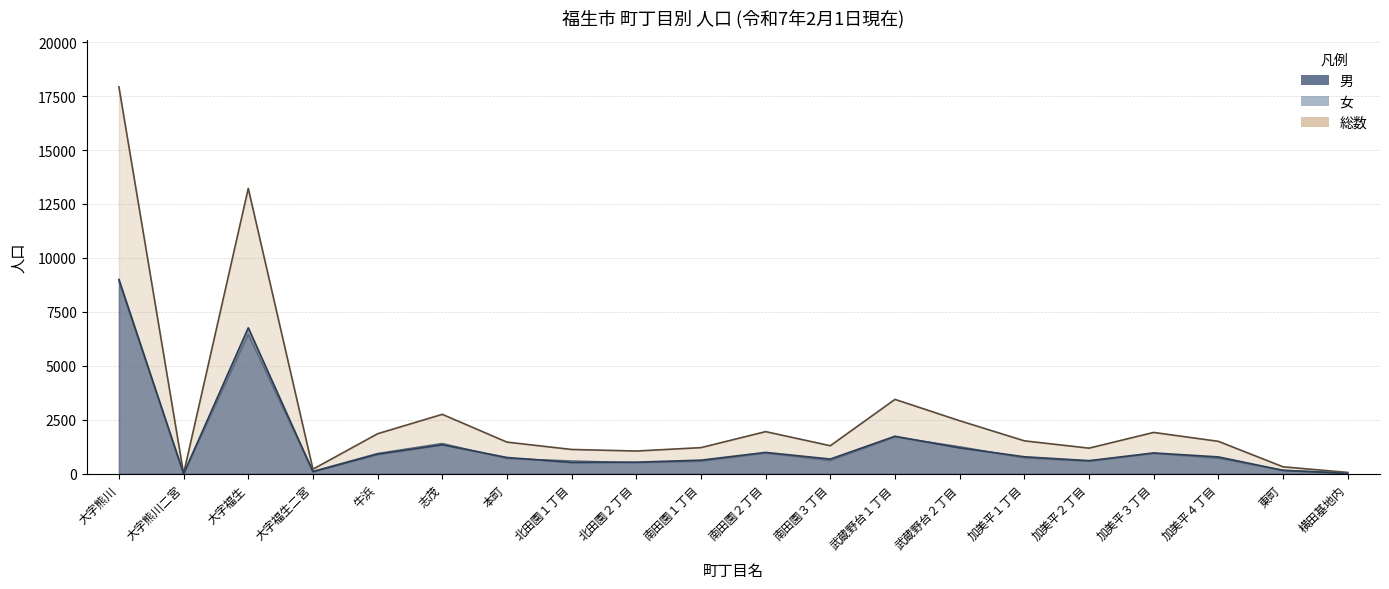

At which label does 総数 first exceed 1505?

大字熊川